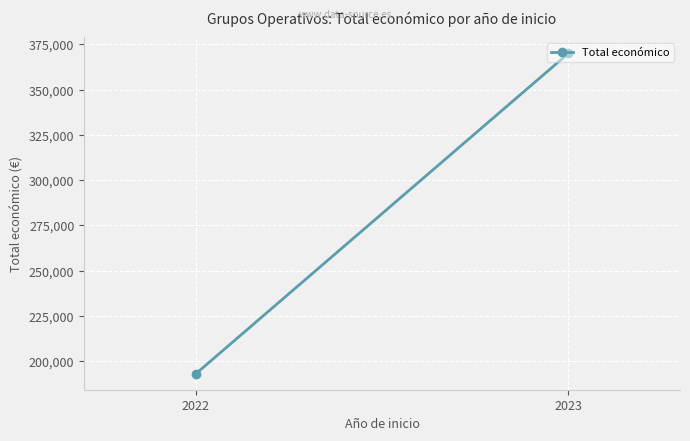

Reading right to left, transcribe all the data shown in this chart.

370000	193149